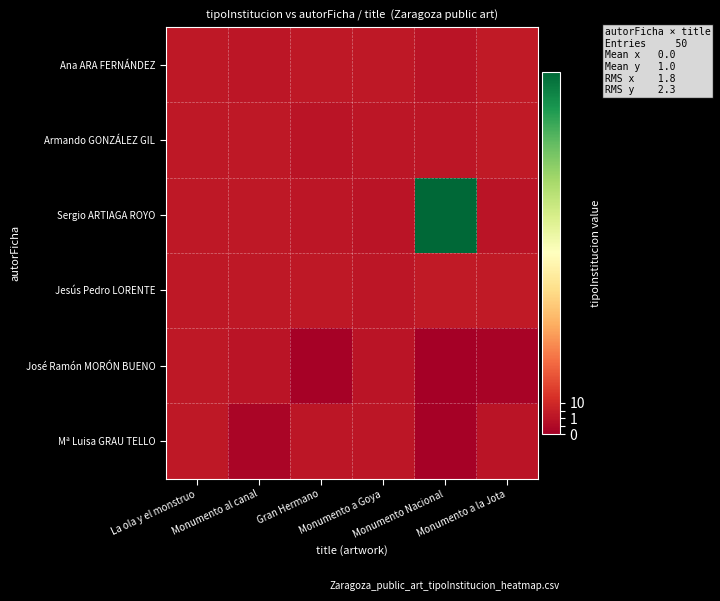

At how many categories does at least one series exceed 16?

1